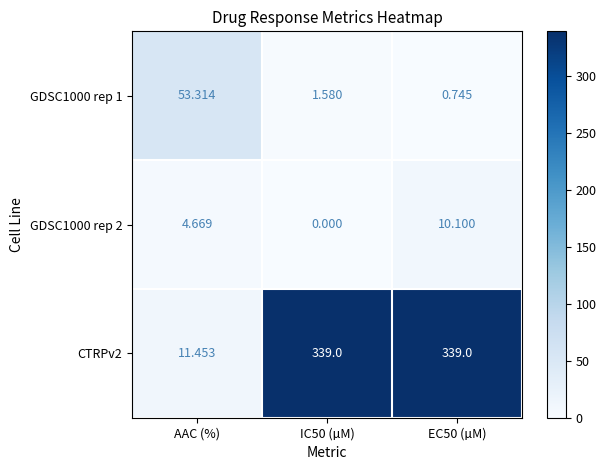

Where is GDSC1000 rep 2 nearest to the value 5?

AAC (%)